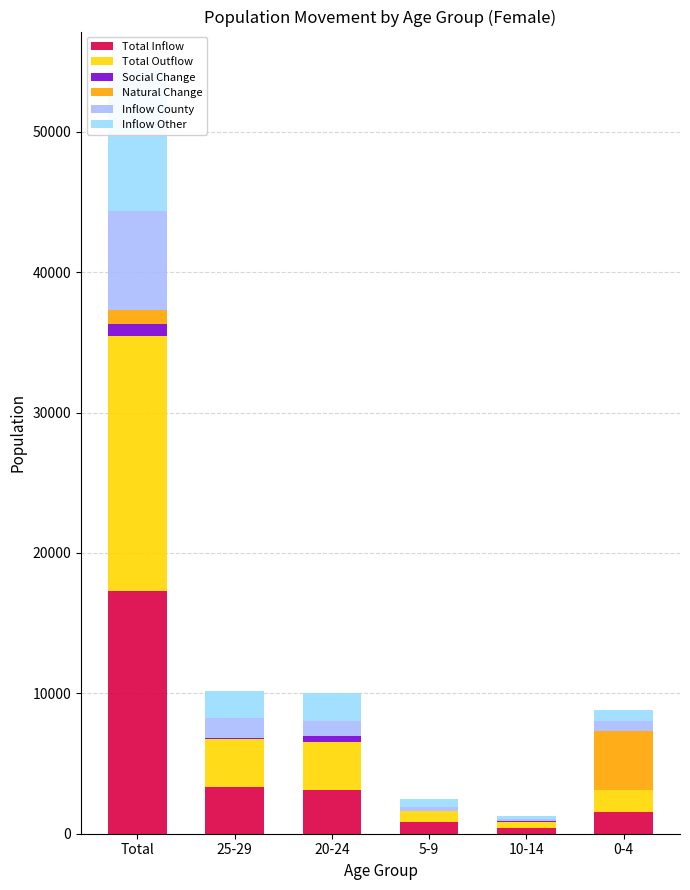

At 0-4, list the series in order from largest to smallest.

Natural Change, Total Inflow, Total Outflow, Inflow Other, Inflow County, Social Change